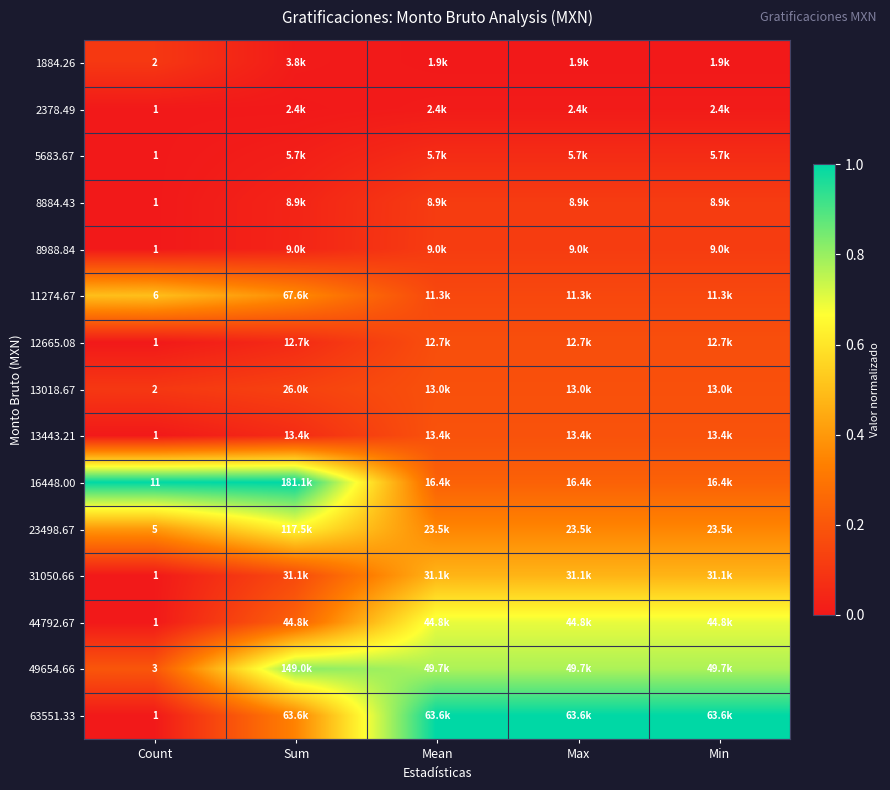

What is the average value of the 49654.66 series?

0.7